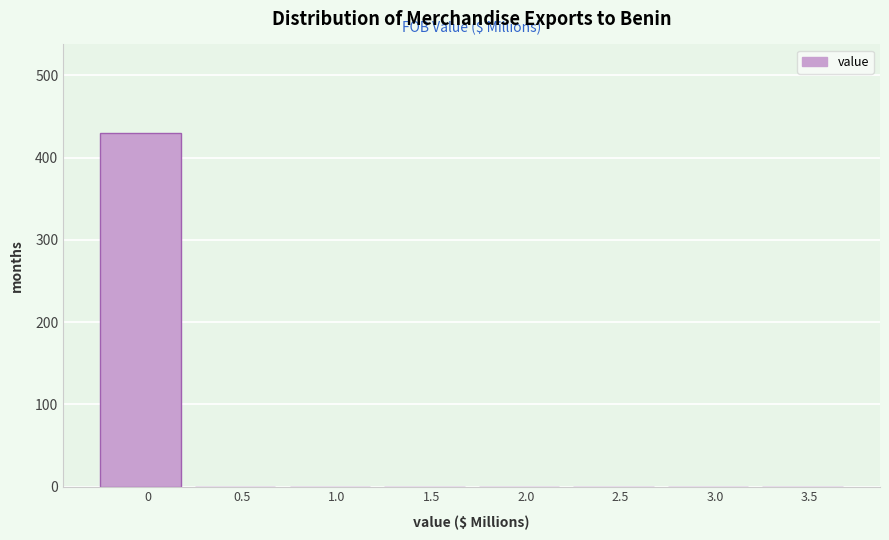

Reading left to right, what are all the values shown in this chart?

0=430	0.5=0	1.0=0	1.5=0	2.0=0	2.5=0	3.0=0	3.5=0